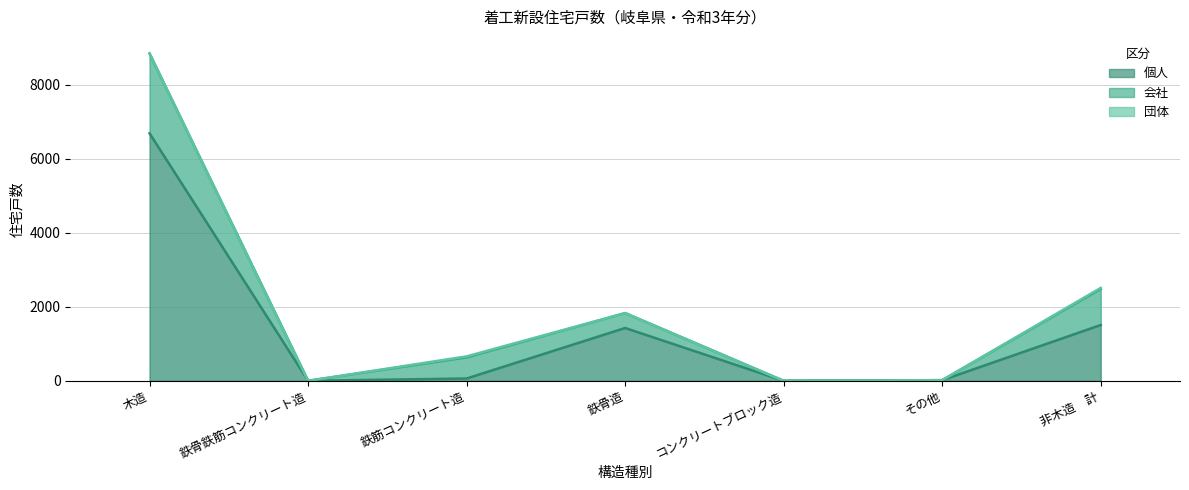

Between 非木造　計 and 木造, which is larger?

木造